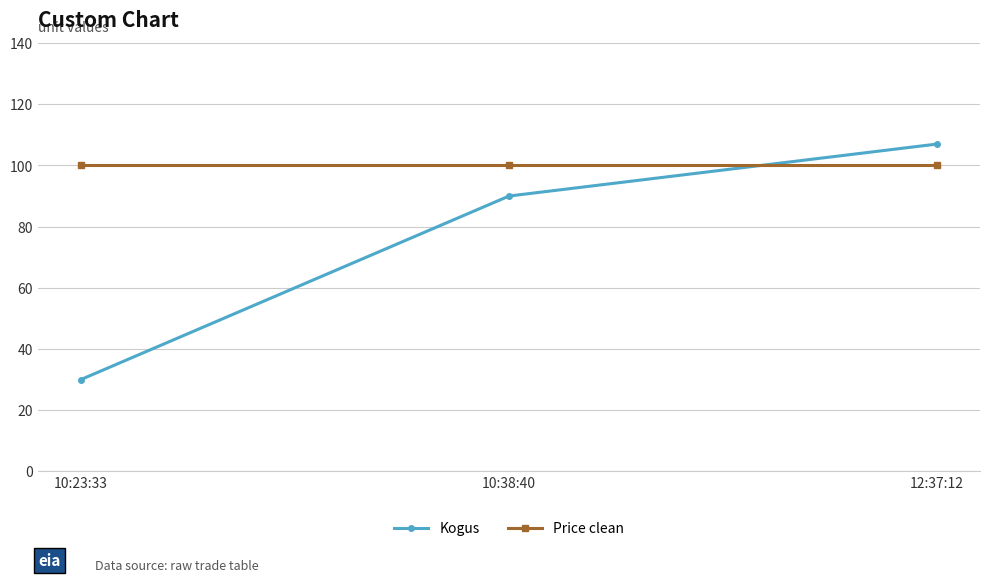

What is the spread (max minus min) of values at 10:23:33?

70